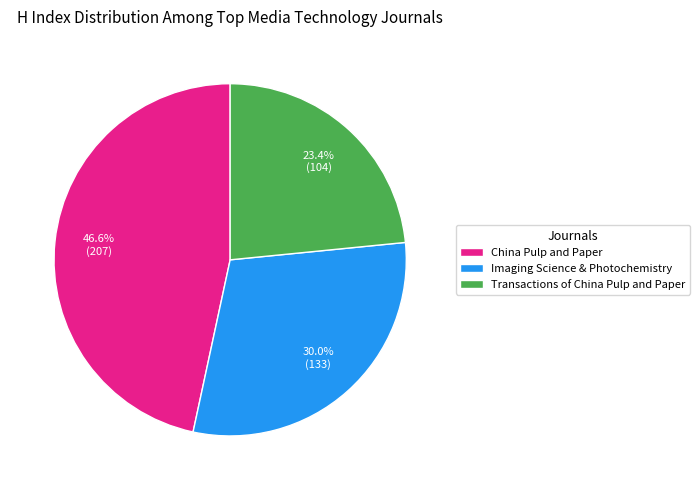

Is Transactions of China Pulp and Paper the majority of the pie?

No